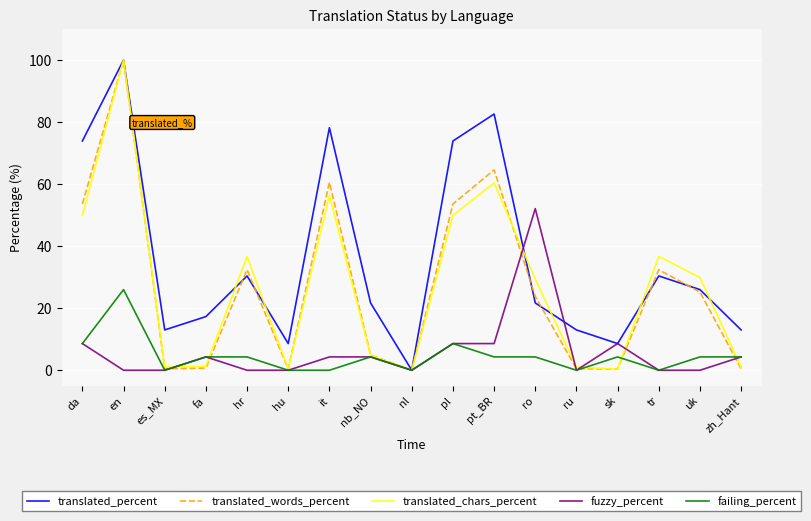

What value does the translated_words_percent series have at tr?

32.4